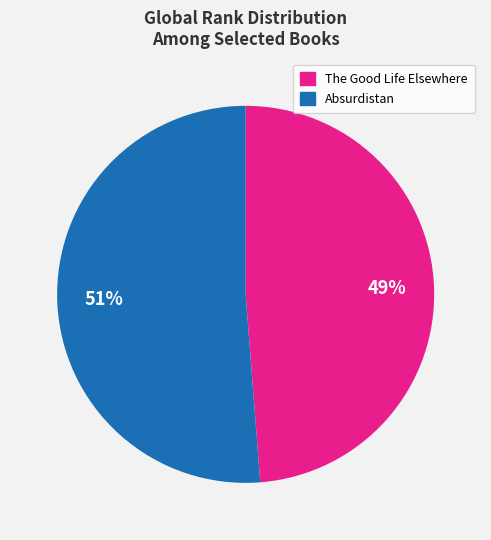

To the nearest percent, what is the average slice percentage?

50%